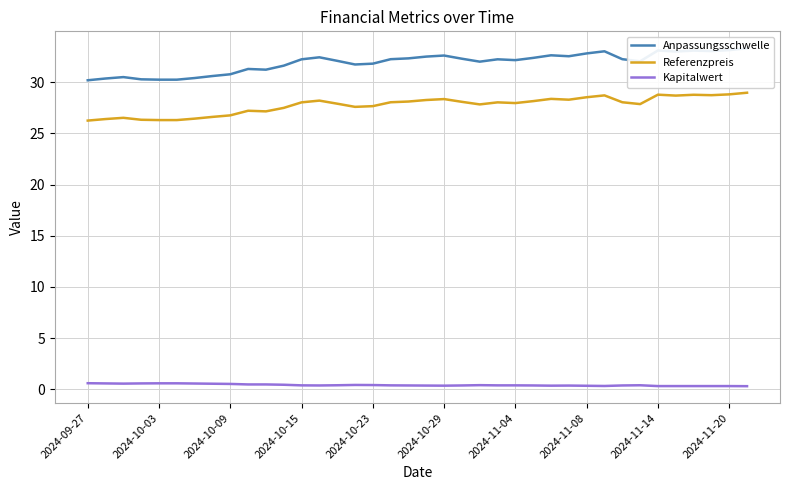

True or false: Referenzpreis and Kapitalwert cross at least once.

False